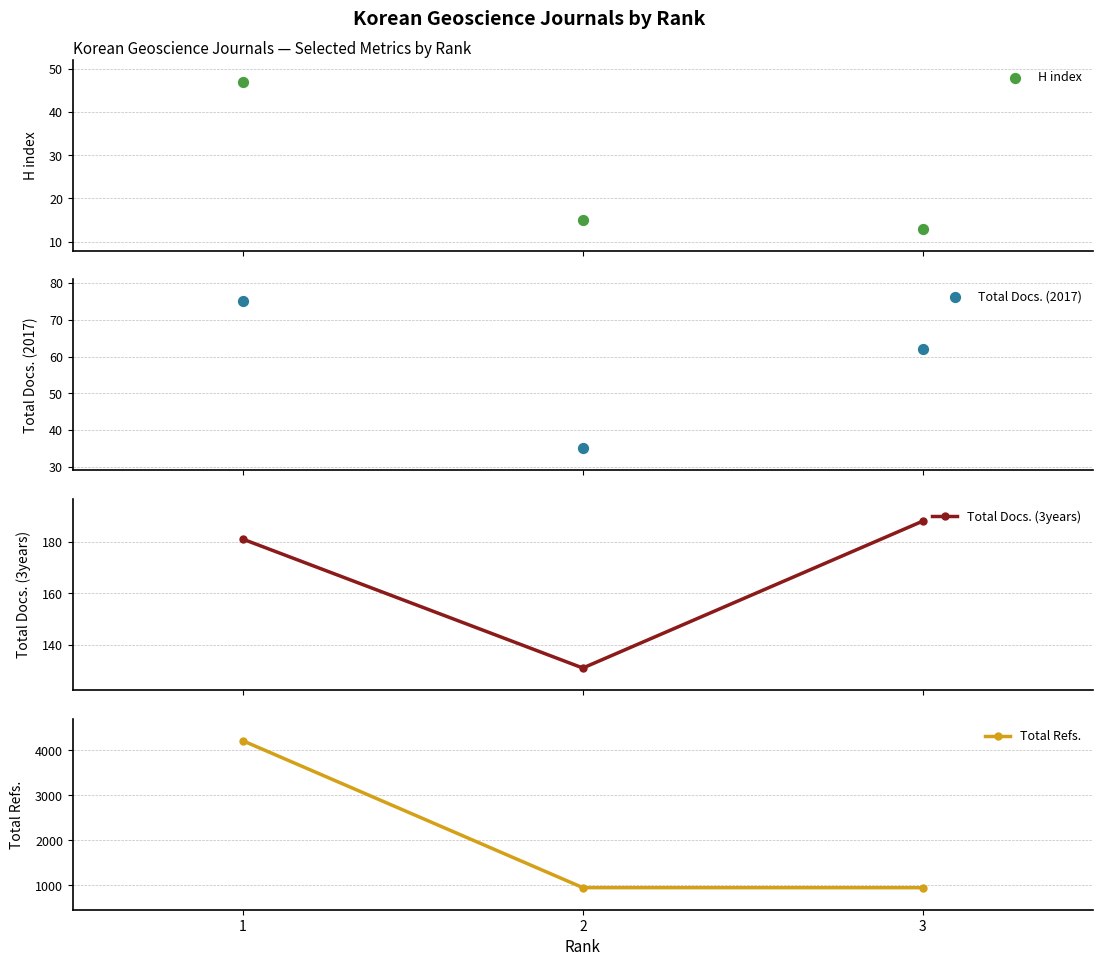

Which series reaches the maximum Y coordinate?

Total Refs.